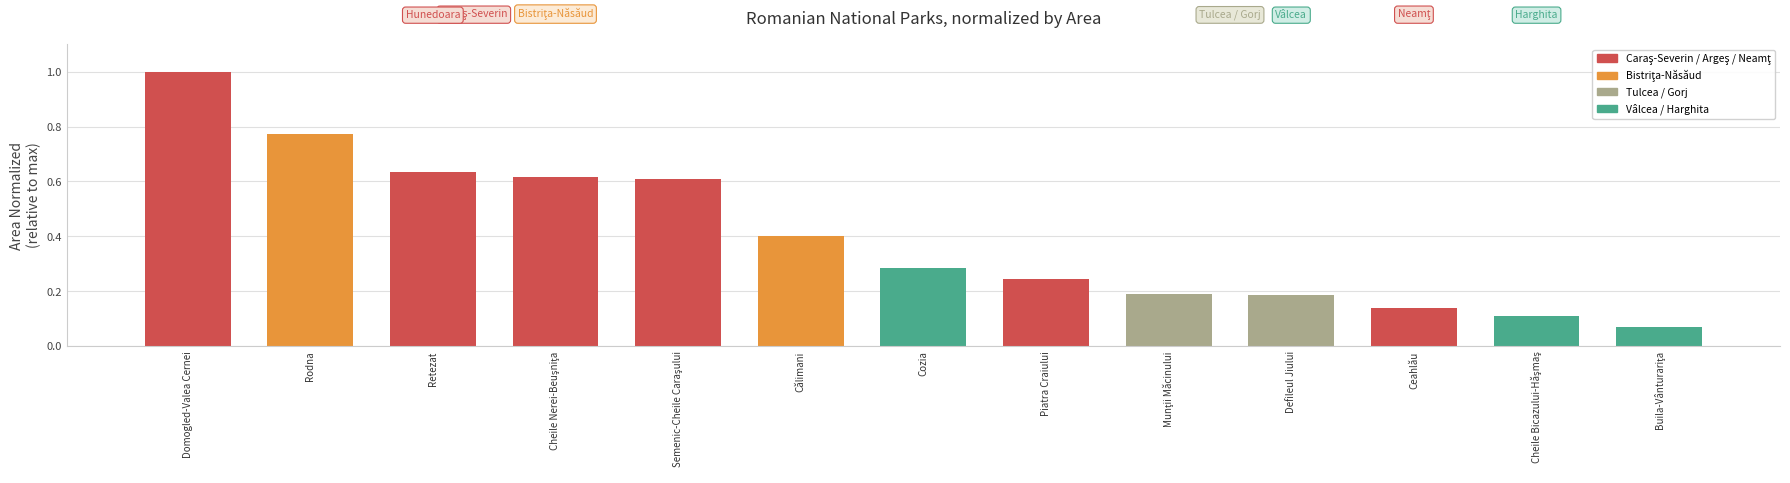

What is the average value?

0.4